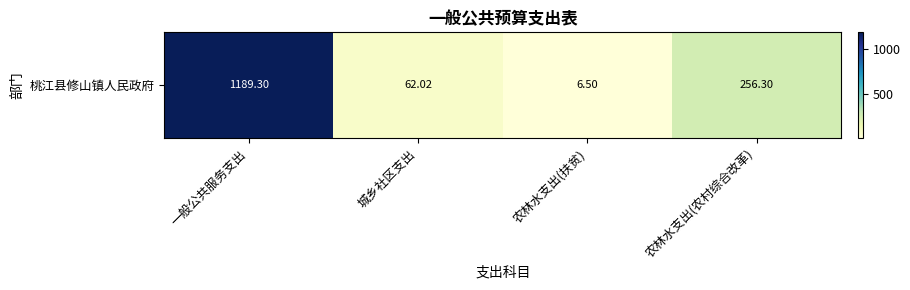

List the labels in order of value, smallest first.

农林水支出(扶贫), 城乡社区支出, 农林水支出(农村综合改革), 一般公共服务支出